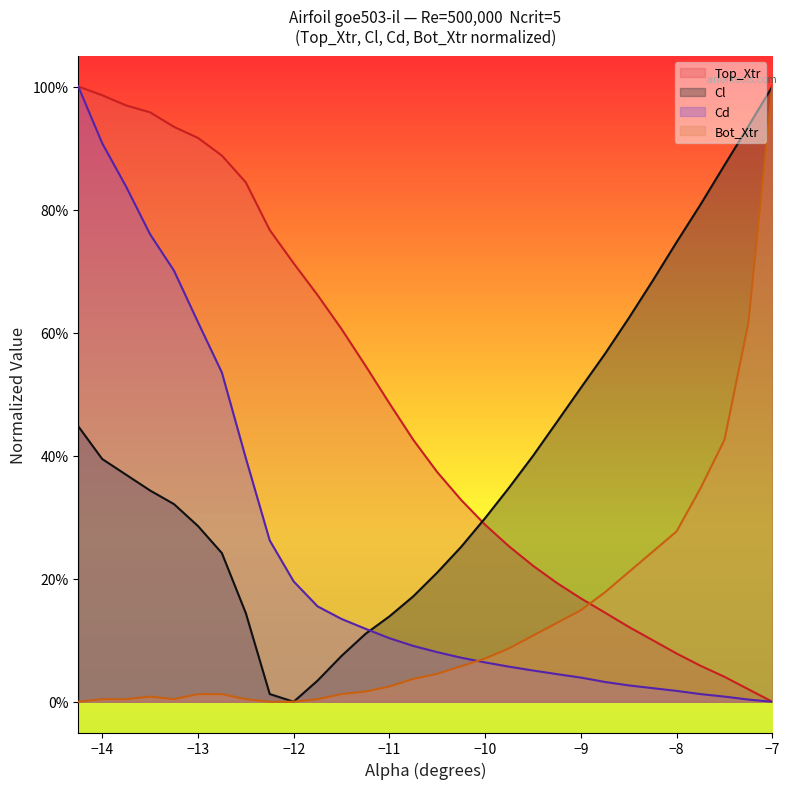

What are all the series names shown in the legend?

Top_Xtr, Cl, Cd, Bot_Xtr